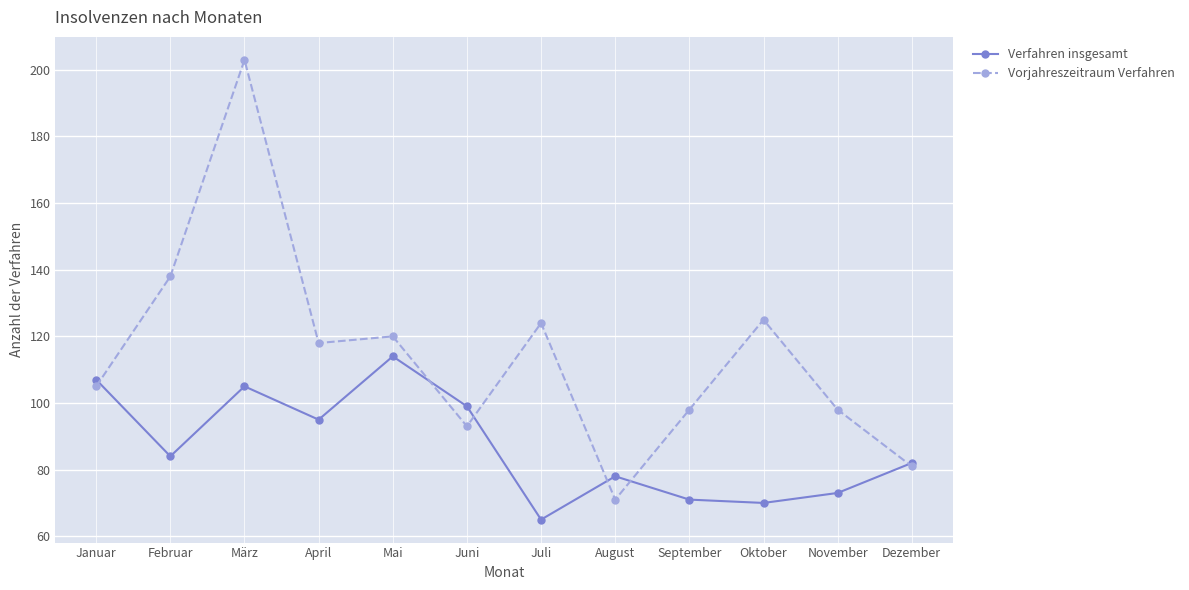

Reading right to left, list all the values displayed in this chart.

Verfahren insgesamt: 82	73	70	71	78	65	99	114	95	105	84	107
Vorjahreszeitraum Verfahren: 81	98	125	98	71	124	93	120	118	203	138	105